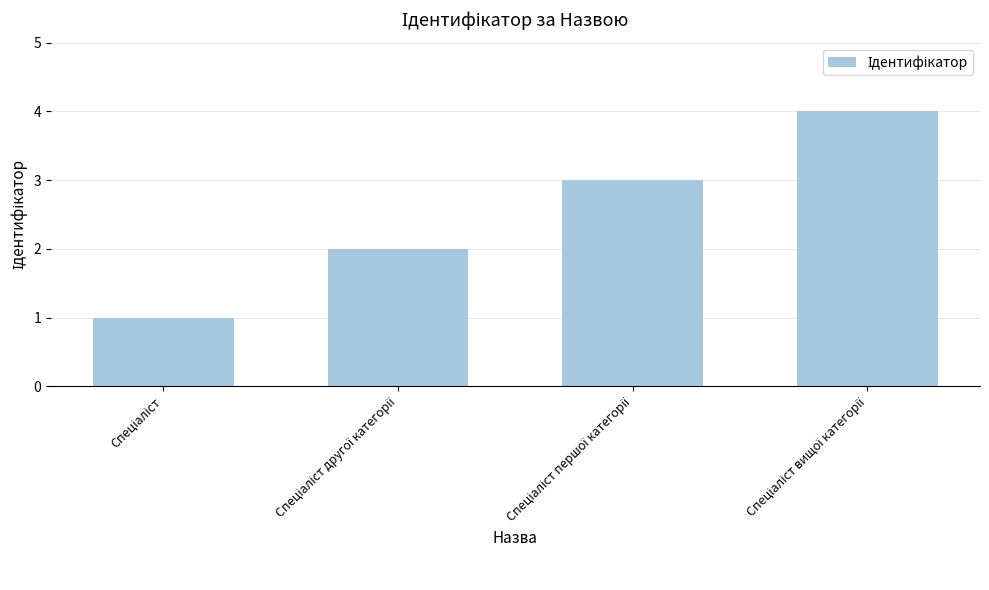

Reading right to left, list all the values displayed in this chart.

4	3	2	1